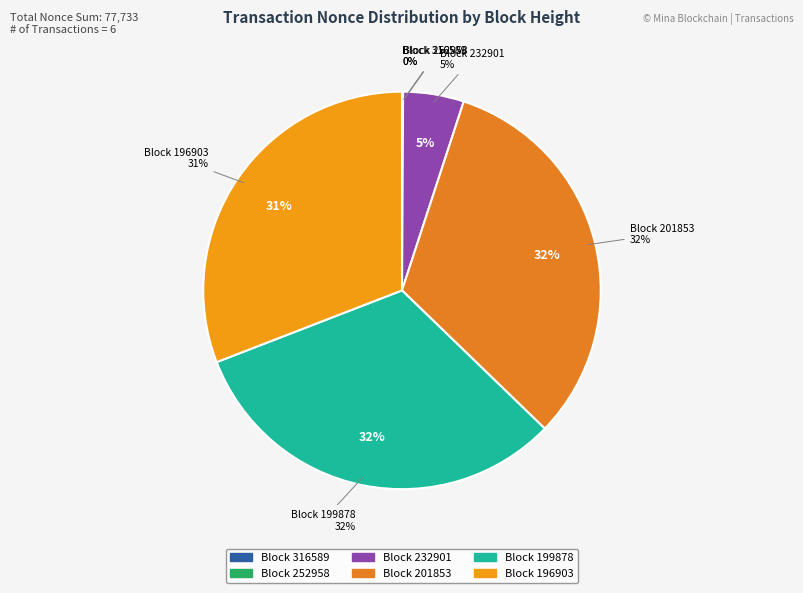

Does any single category account for the majority?

No